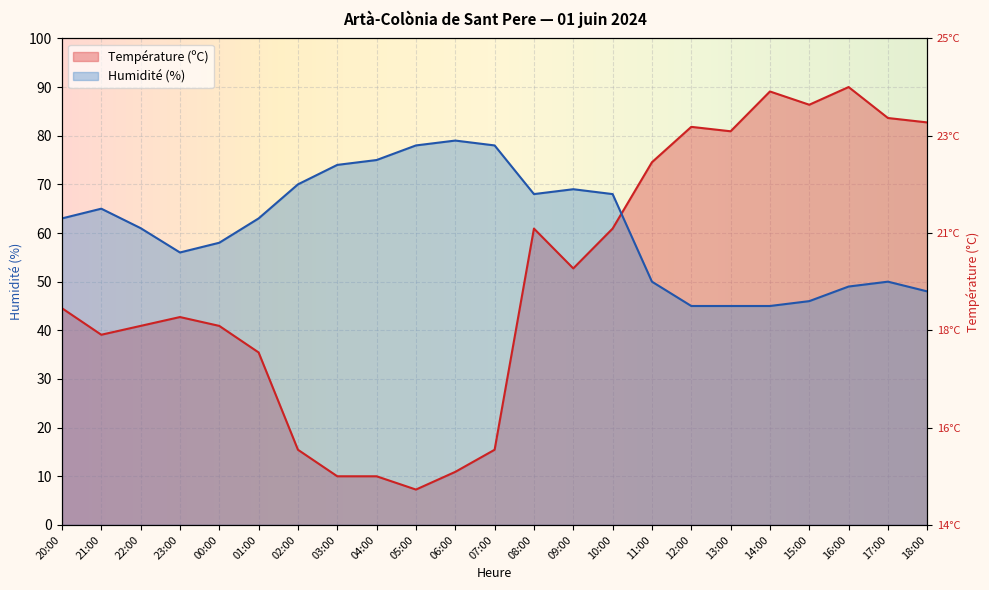

Which series changed the most between 04:00 and 13:00?

Température (ºC)